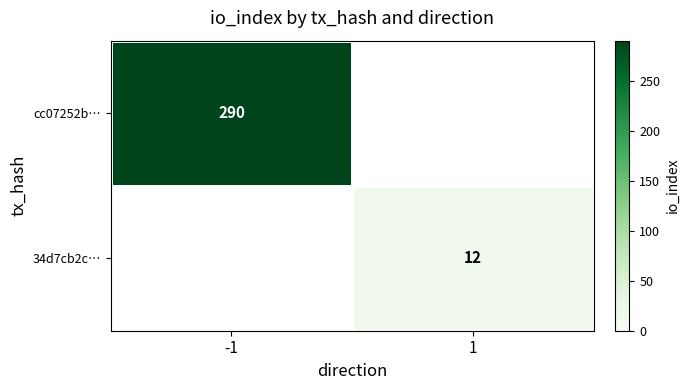

What is the minimum value shown in the chart?

12.0